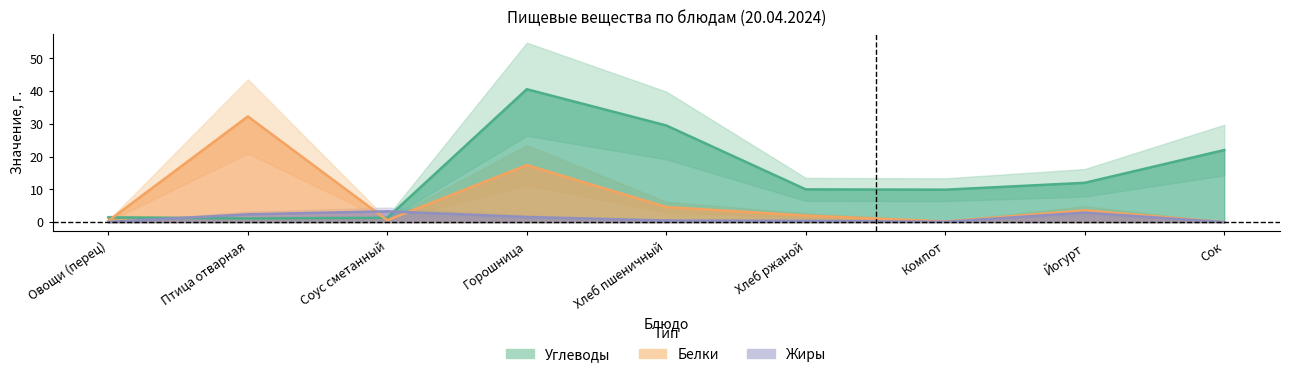

What position from the right is Птица отварная?

8